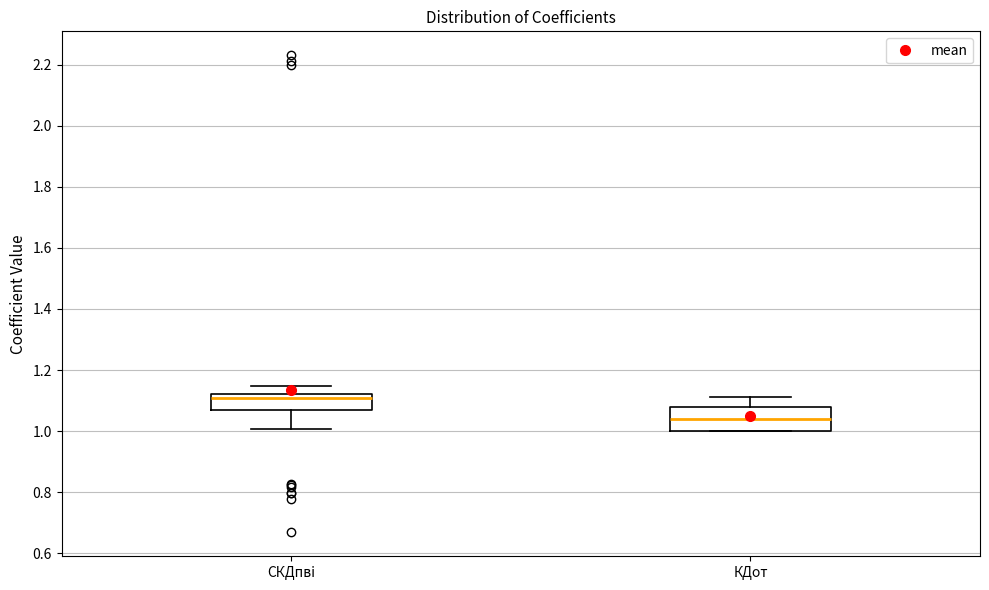

Comparing the boxes themselves (not the whiskers), which one is the tallest?

КДот